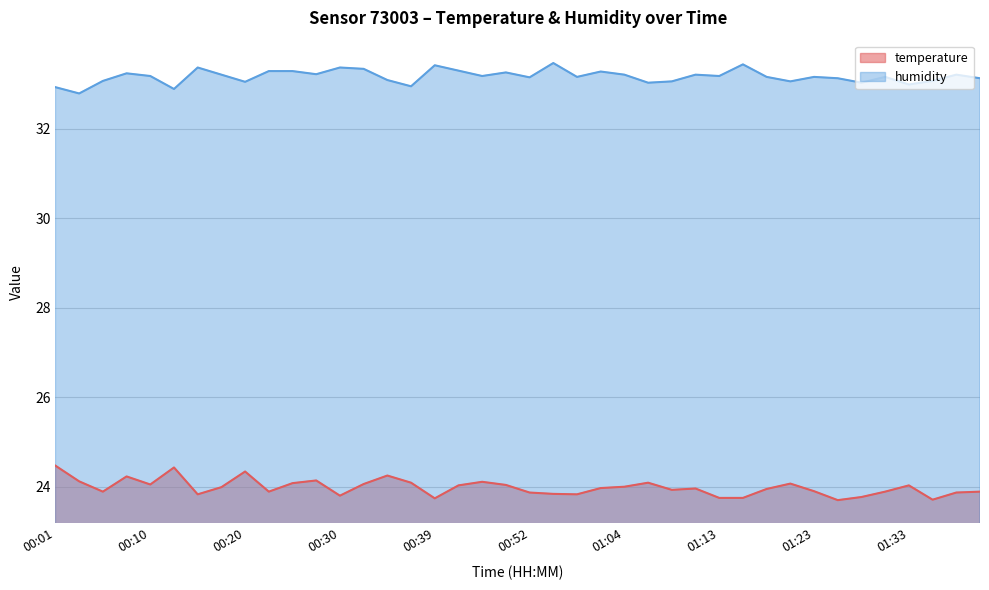

List the labels in order of humidity value, smallest first.

00:03, 00:13, 00:01, 00:37, 01:33, 01:06, 01:28, 00:20, 01:09, 01:21, 00:05, 01:35, 00:35, 01:25, 01:40, 00:52, 00:59, 01:18, 01:23, 01:30, 00:10, 00:44, 01:13, 00:18, 01:04, 01:11, 01:38, 00:27, 00:08, 00:49, 01:01, 00:22, 00:25, 00:42, 00:32, 00:15, 00:30, 00:39, 01:16, 00:54